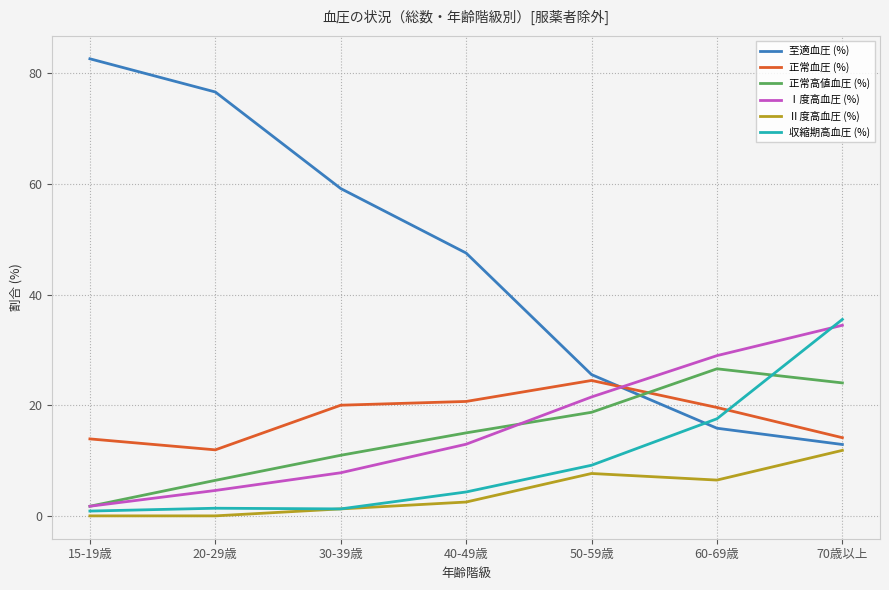

The value of 正常血圧 (%) at 50-59歳 is 37.7. True or false?

False